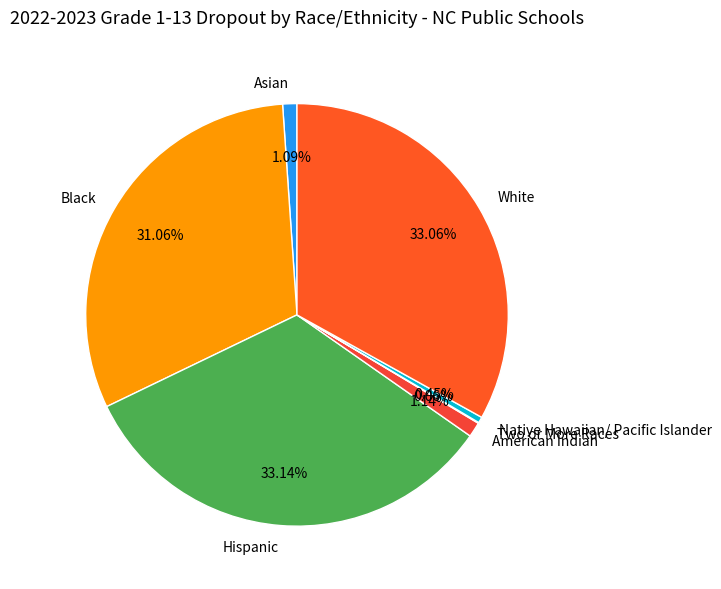

Does any single category account for the majority?

No